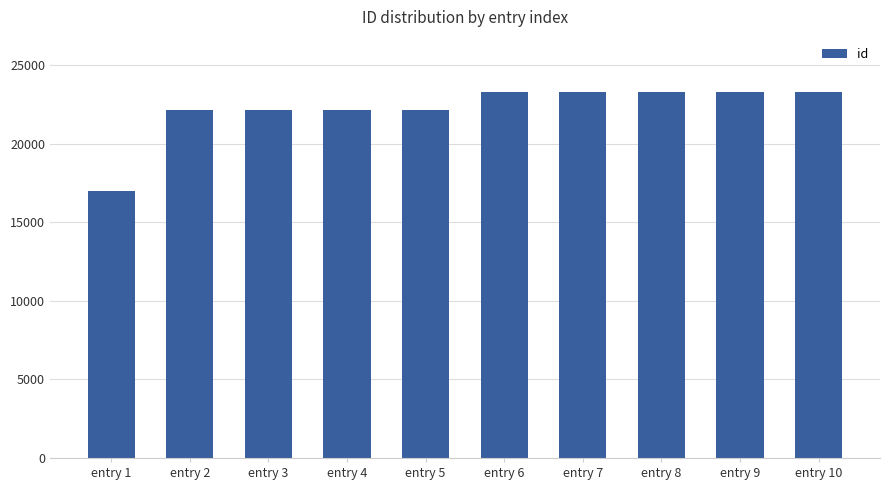

Read the value at entry 3.

22139